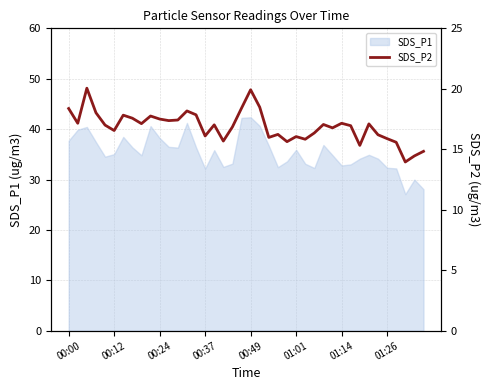

How many categories are shown in the chart?

40